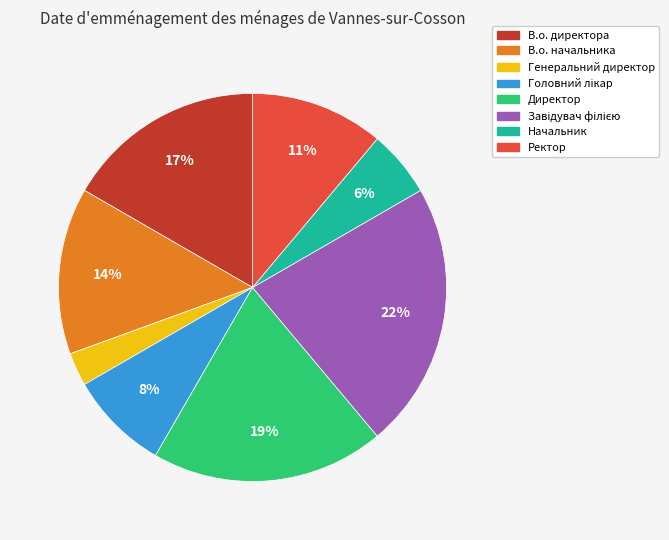

To the nearest percent, what is the average slice percentage?

12%